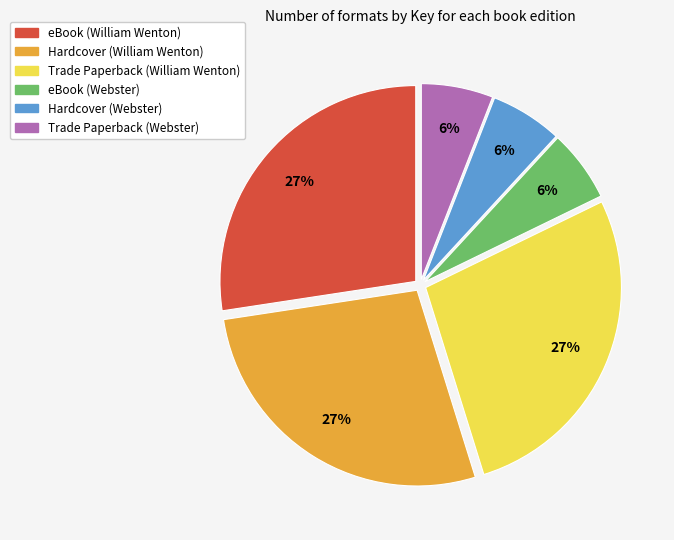

How many segments does this pie chart have?

6